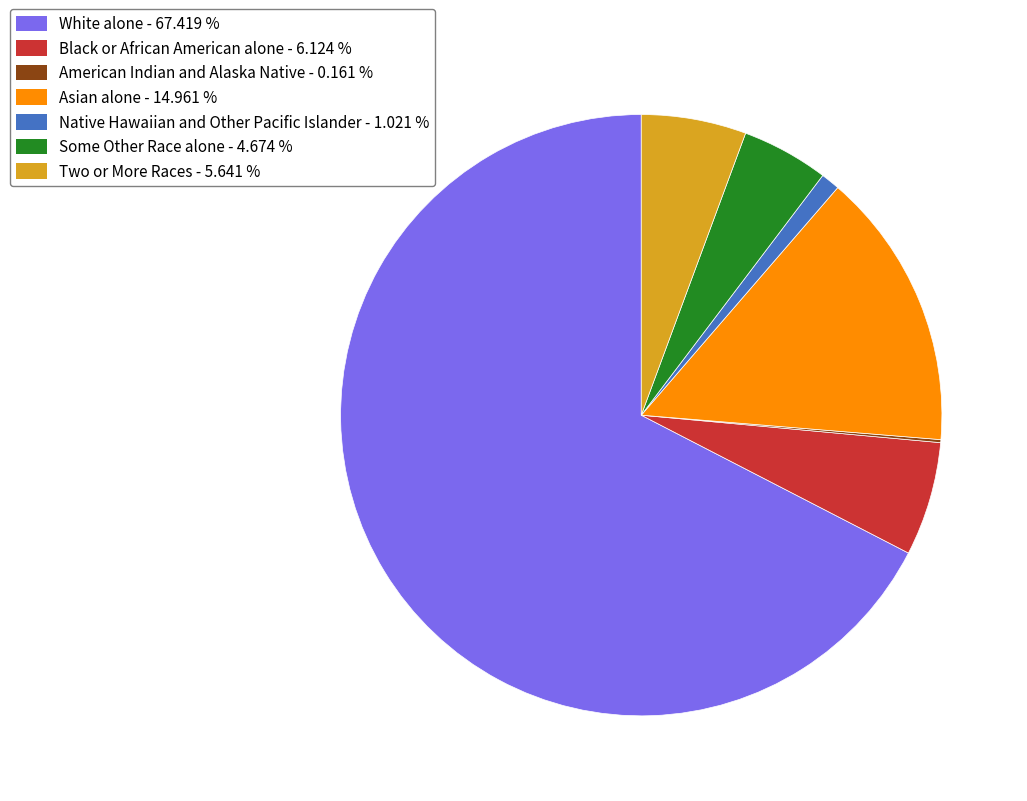

Combined, do Some Other Race alone - 4.674 % and Two or More Races - 5.641 % account for over 50%?

No